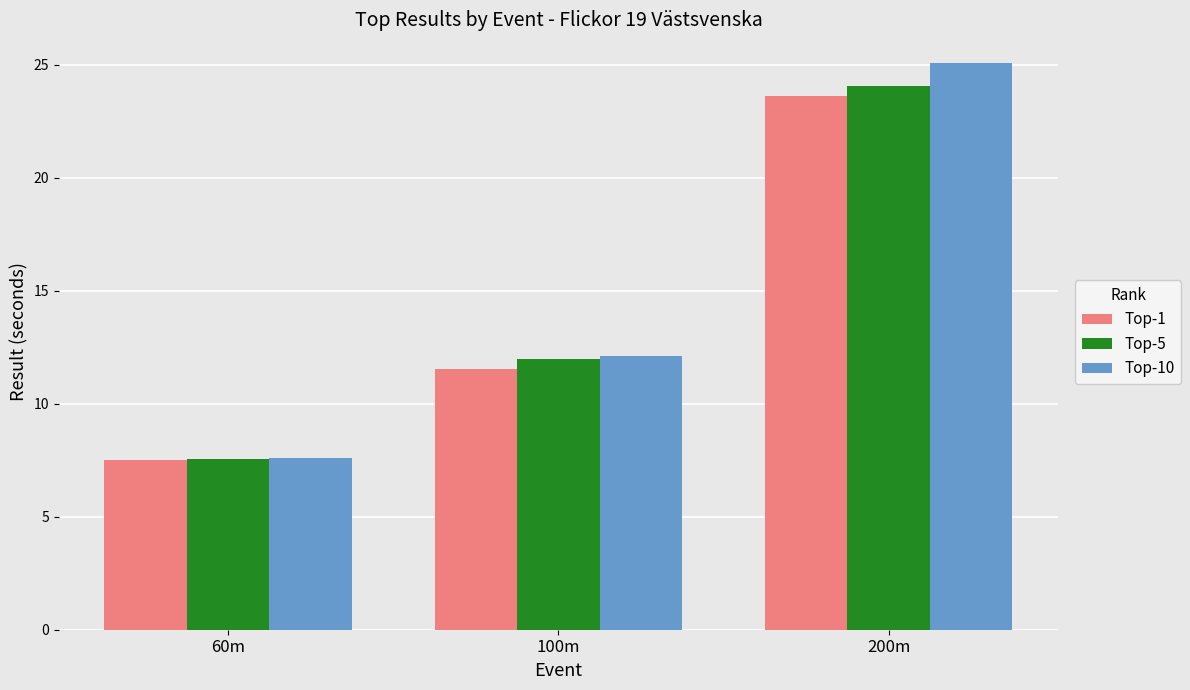

Rank the series by their average value, from lowest to highest.

Top-1, Top-5, Top-10